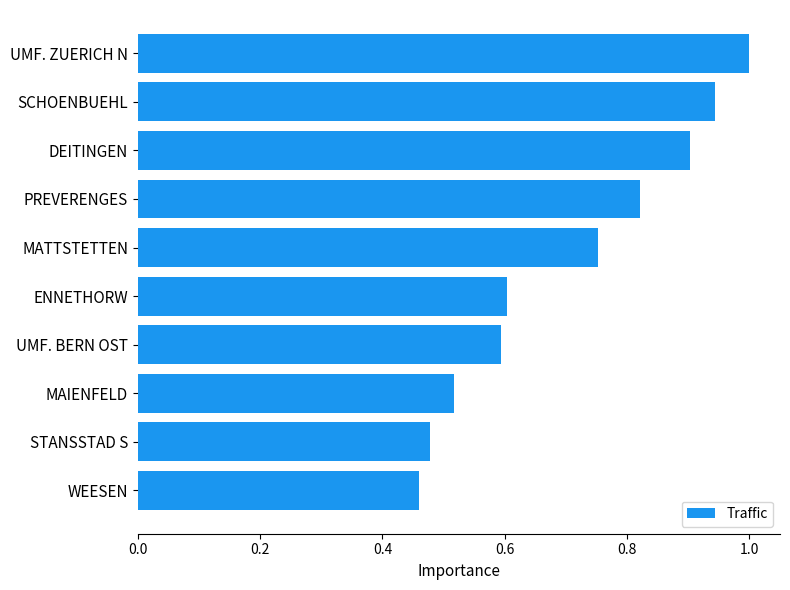

What is the sum of all values?

7.1